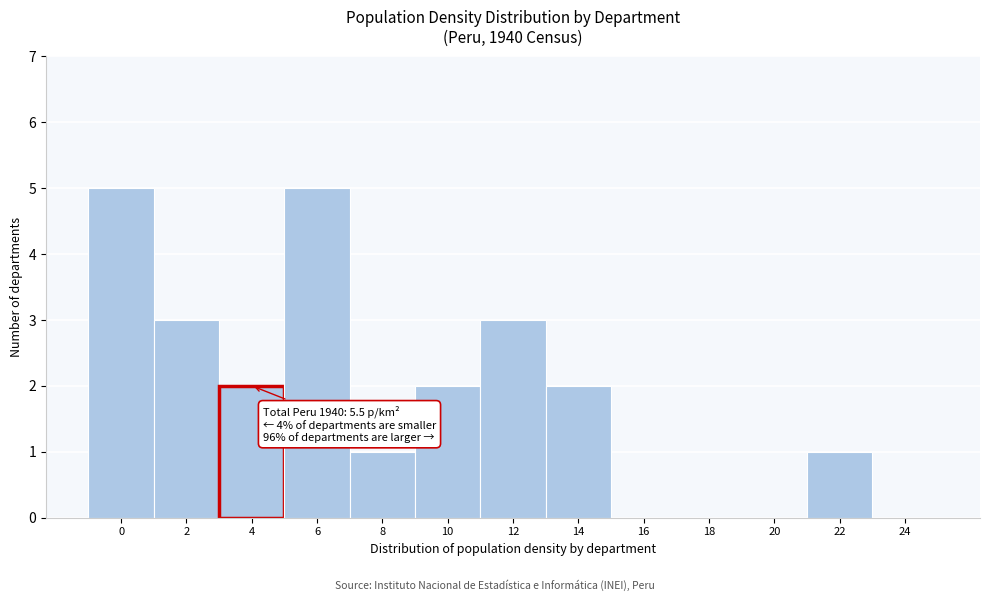

Reading left to right, what are all the values shown in this chart?

0=5	2=3	4=2	6=5	8=1	10=2	12=3	14=2	16=0	18=0	20=0	22=1	24=0